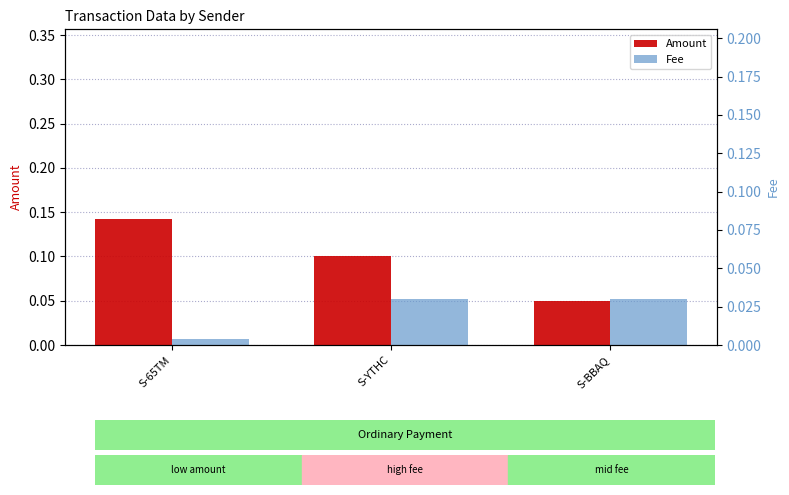

Which series has the widest spread of values?

Amount